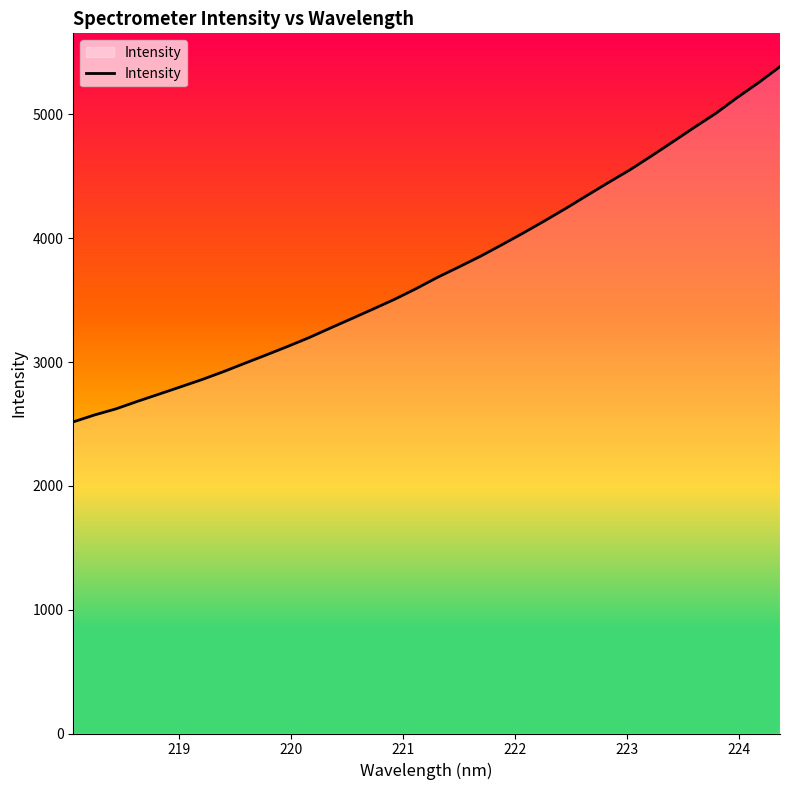

How many lines are shown in the chart?

1